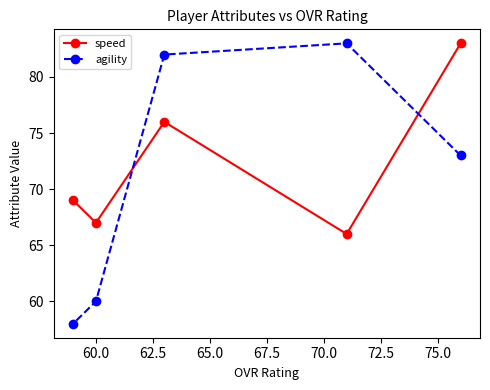

What is the difference between the maximum and minimum values in the speed series?

17